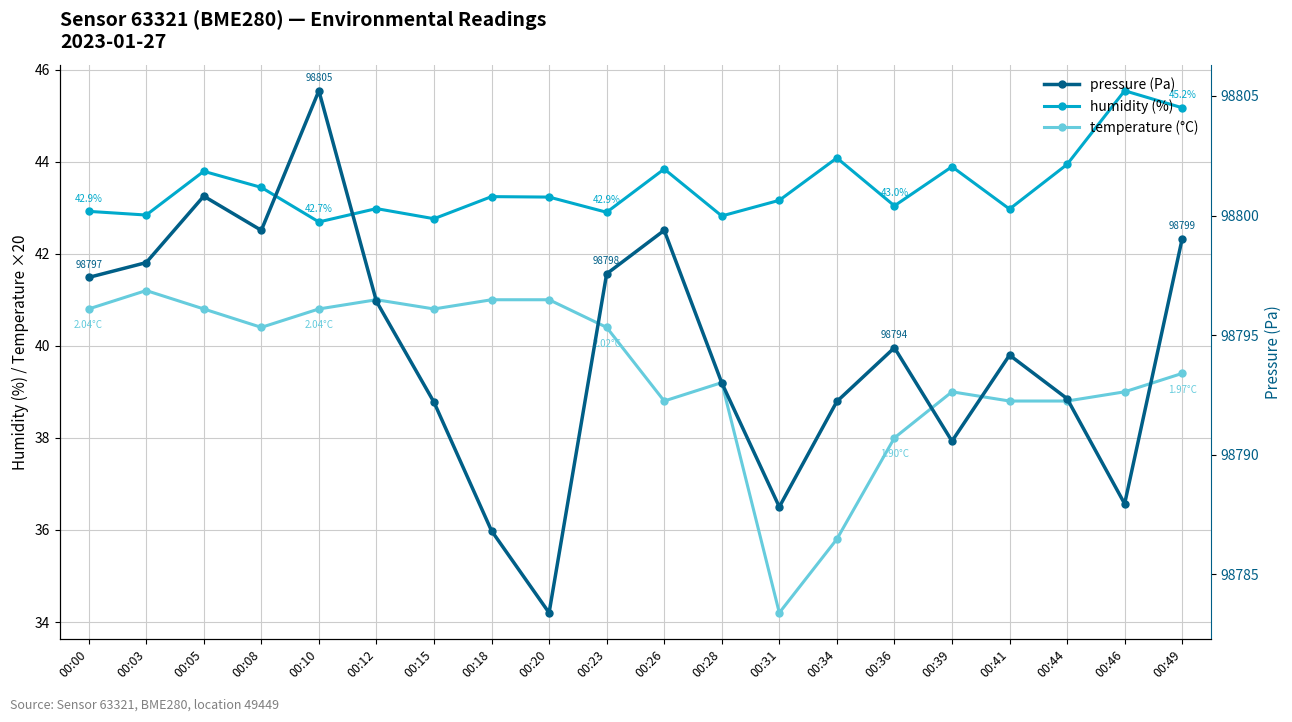

At which category does pressure reach its first local valley?

00:08